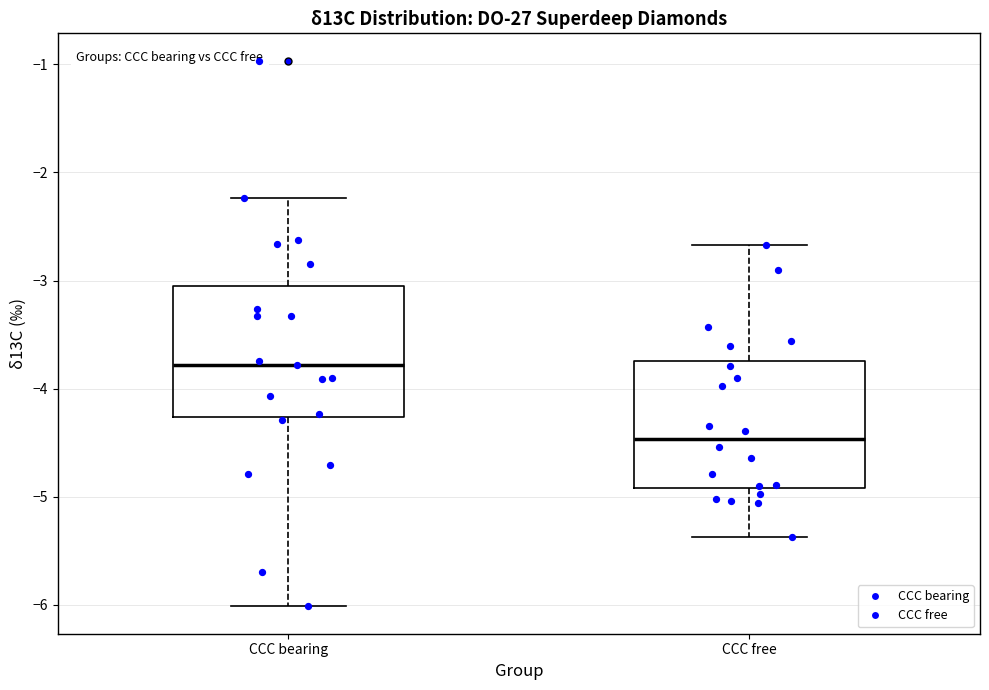

Reading left to right, read every box against the y-axis: the position of its median line, the range the box covers, and the ends of its whiskers. The values are not printed on the chart, so give them approximately, as read against the axis.

CCC bearing: median -3.8, box -4.3 to -3.1, whiskers -6.0 to -2.2
CCC free: median -4.5, box -4.9 to -3.7, whiskers -5.4 to -2.7